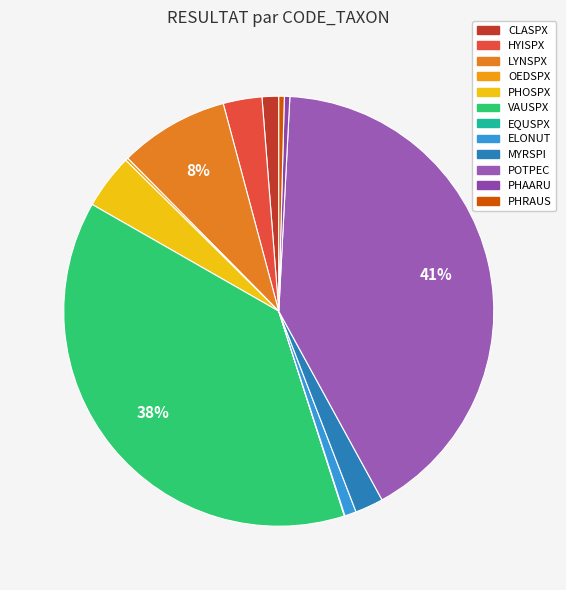

Count the number of slices in the pie.

12